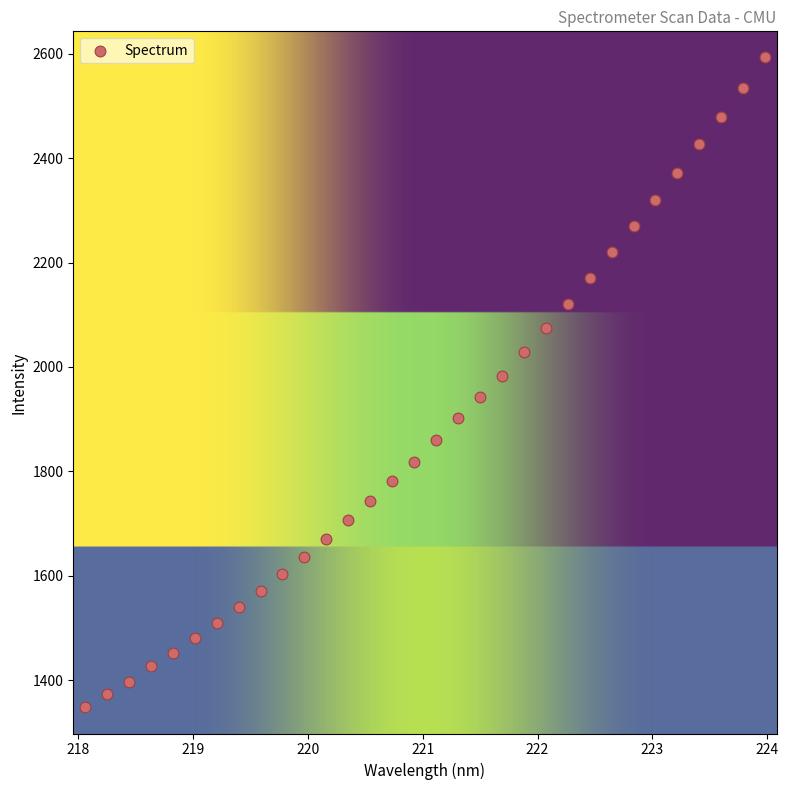

What is the range of Y values (max minus min)?

1244.9